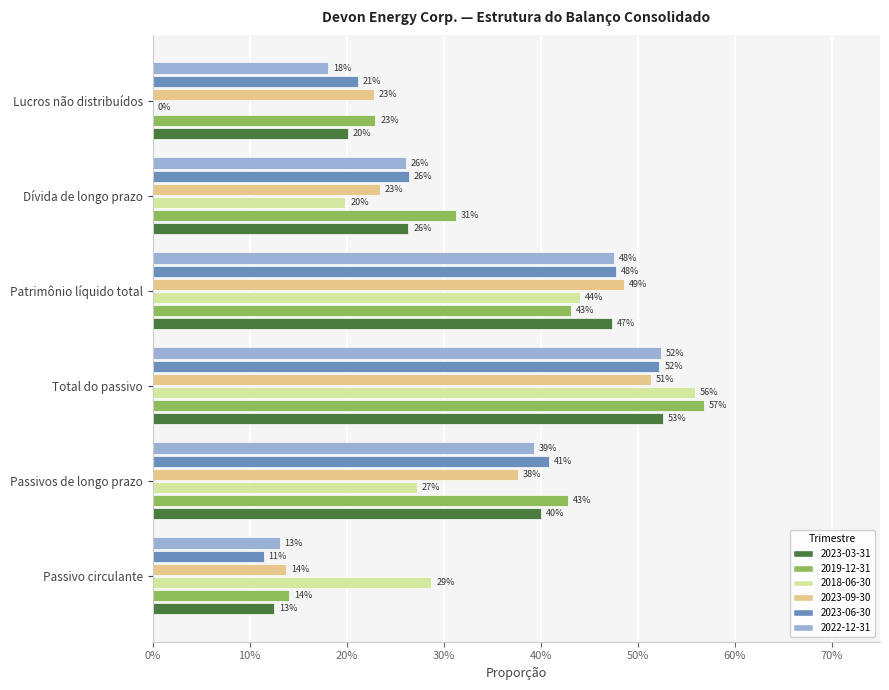

What are all the series names shown in the legend?

2023-03-31, 2019-12-31, 2018-06-30, 2023-09-30, 2023-06-30, 2022-12-31